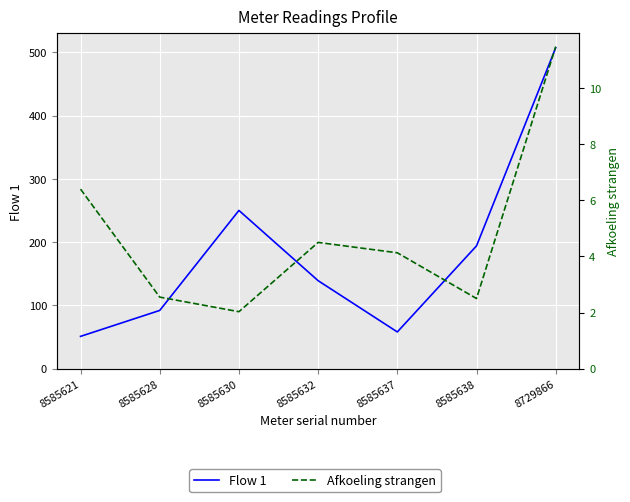

Which series has the largest total across all categories?

Flow 1